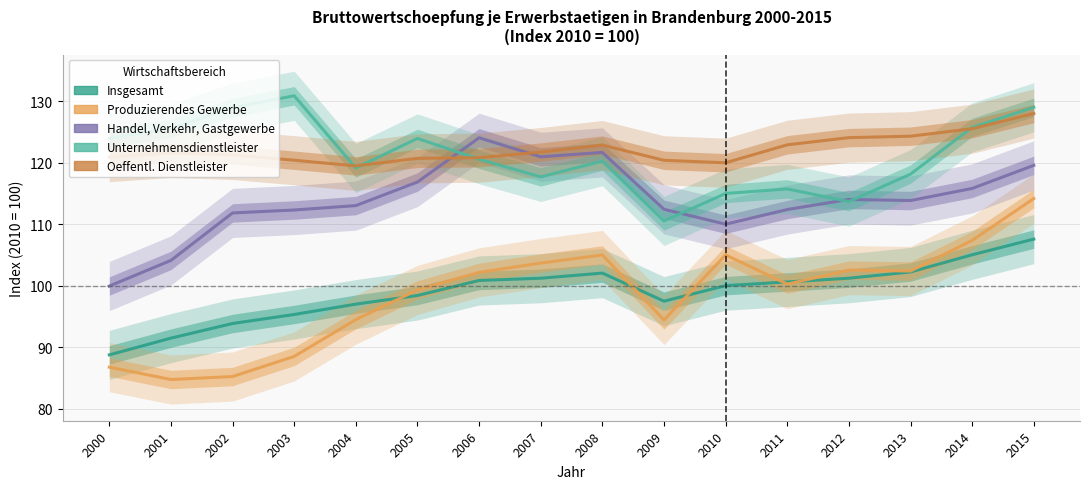

What is the maximum value for Unternehmensdienstleister?

130.9